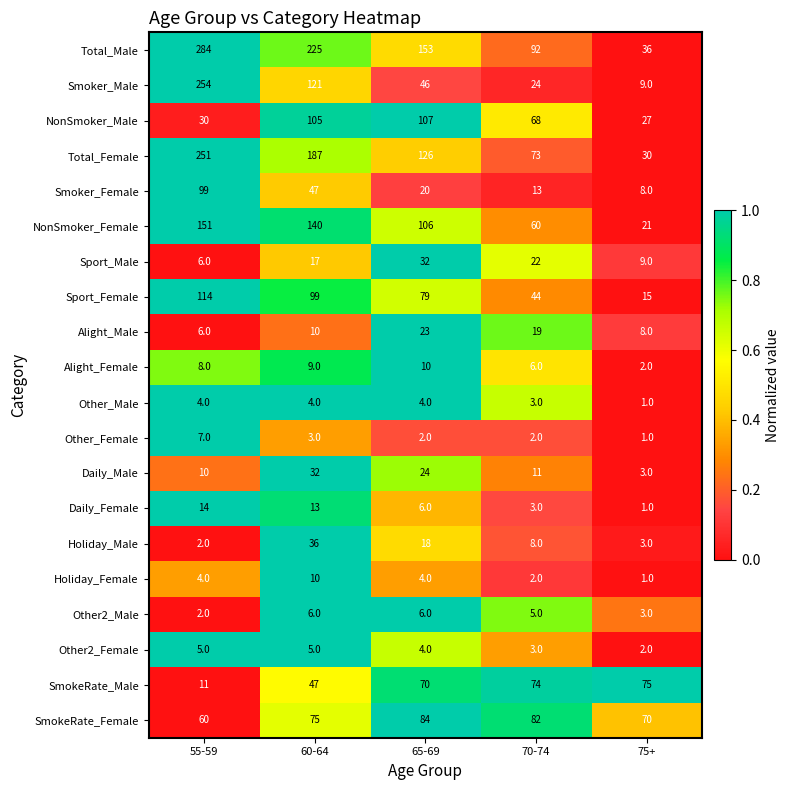

The value of Daily_Male at 75+ is 3. True or false?

True